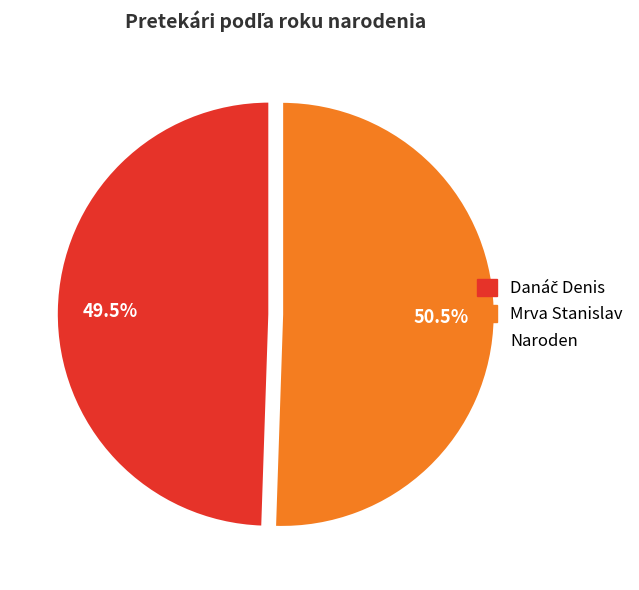

Does any single category account for the majority?

Yes